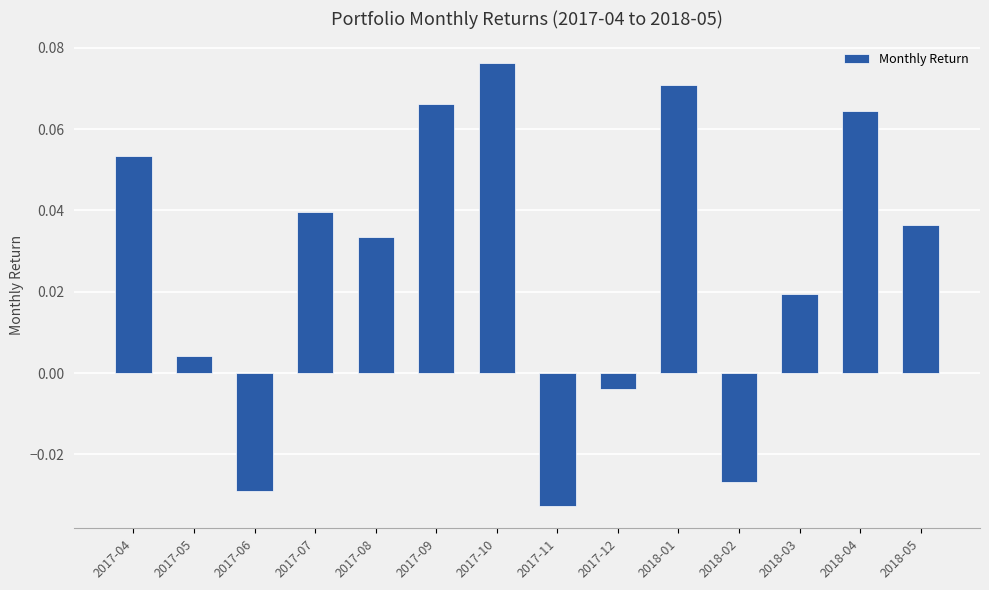

Rank the categories by value from highest to lowest.

2017-10, 2018-01, 2017-09, 2018-04, 2017-04, 2017-07, 2018-05, 2017-08, 2018-03, 2017-05, 2017-12, 2018-02, 2017-06, 2017-11